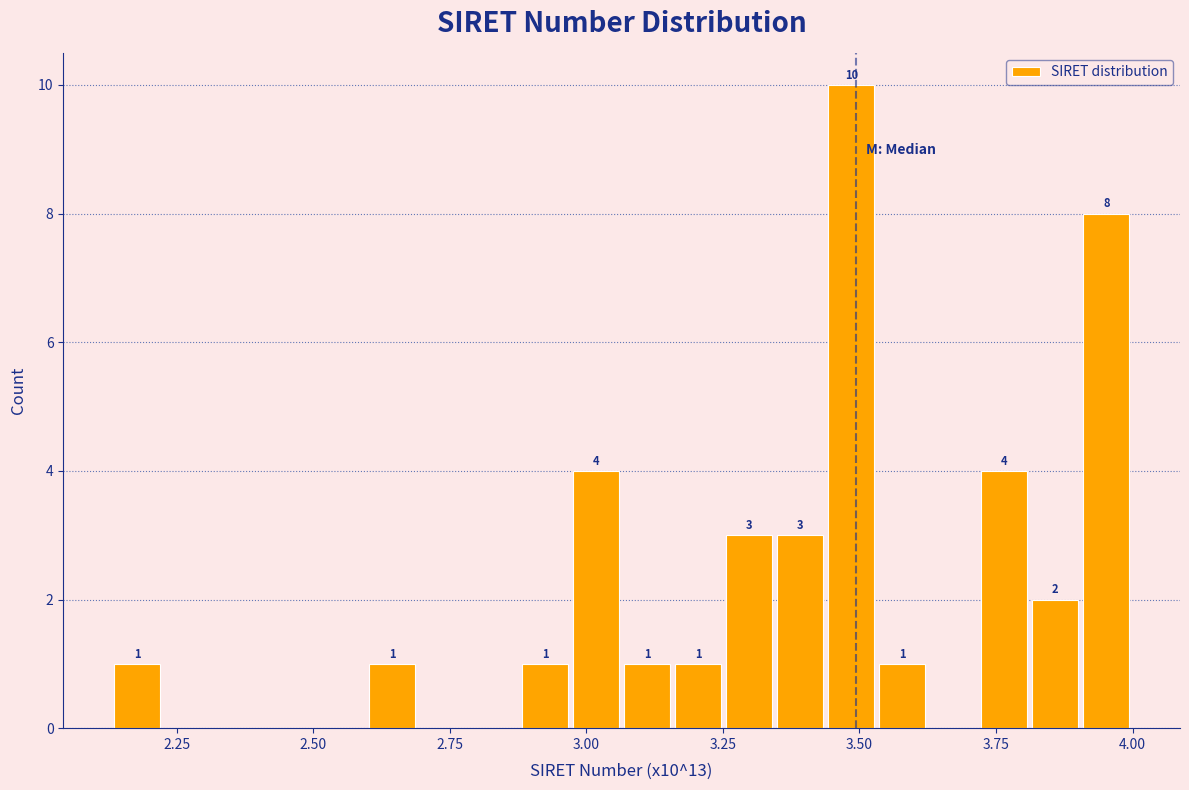

Around what value on the x-axis is the tallest bar? Give the approximate position of its centre, as read against the axis.

3.50